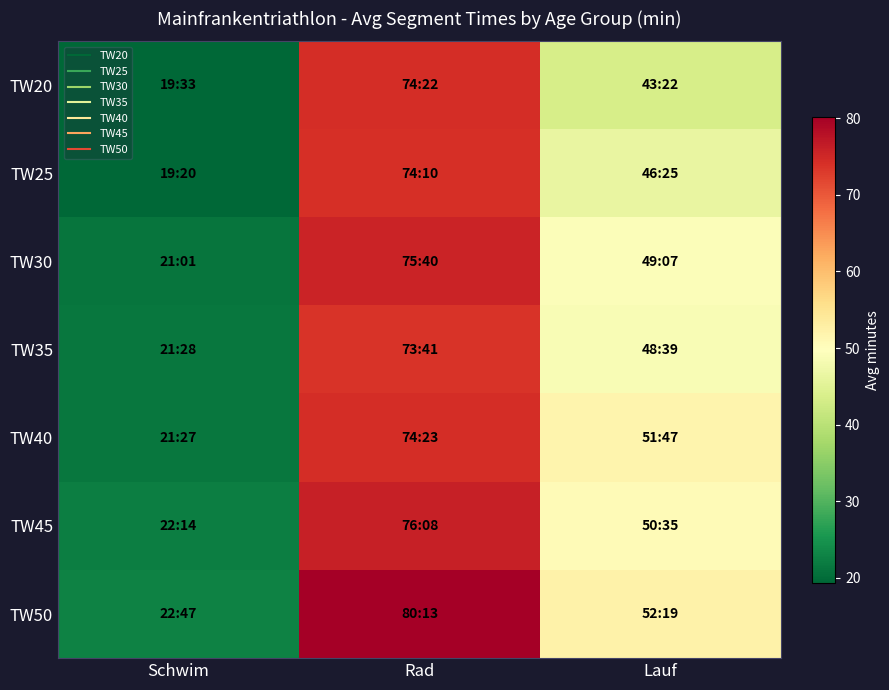

What is the total value across all series at Rad?

528.6